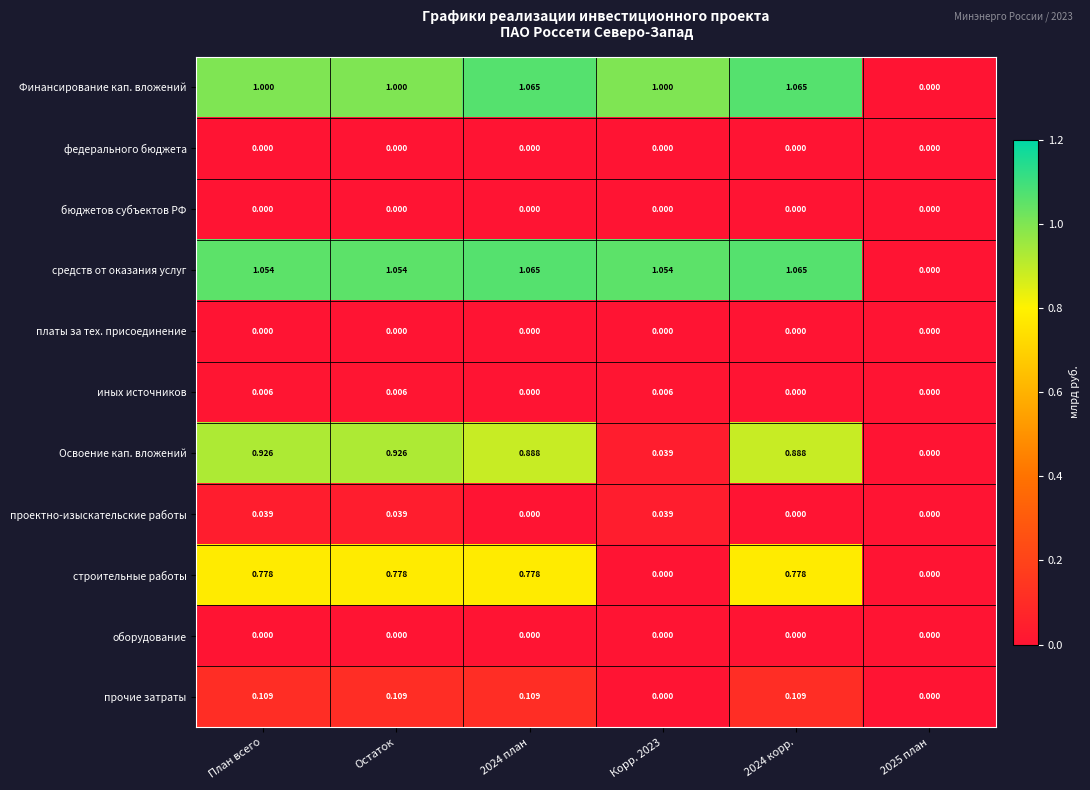

Is the value of бюджетов субъектов РФ at 2024 план greater than the value of иных источников at Остаток?

No